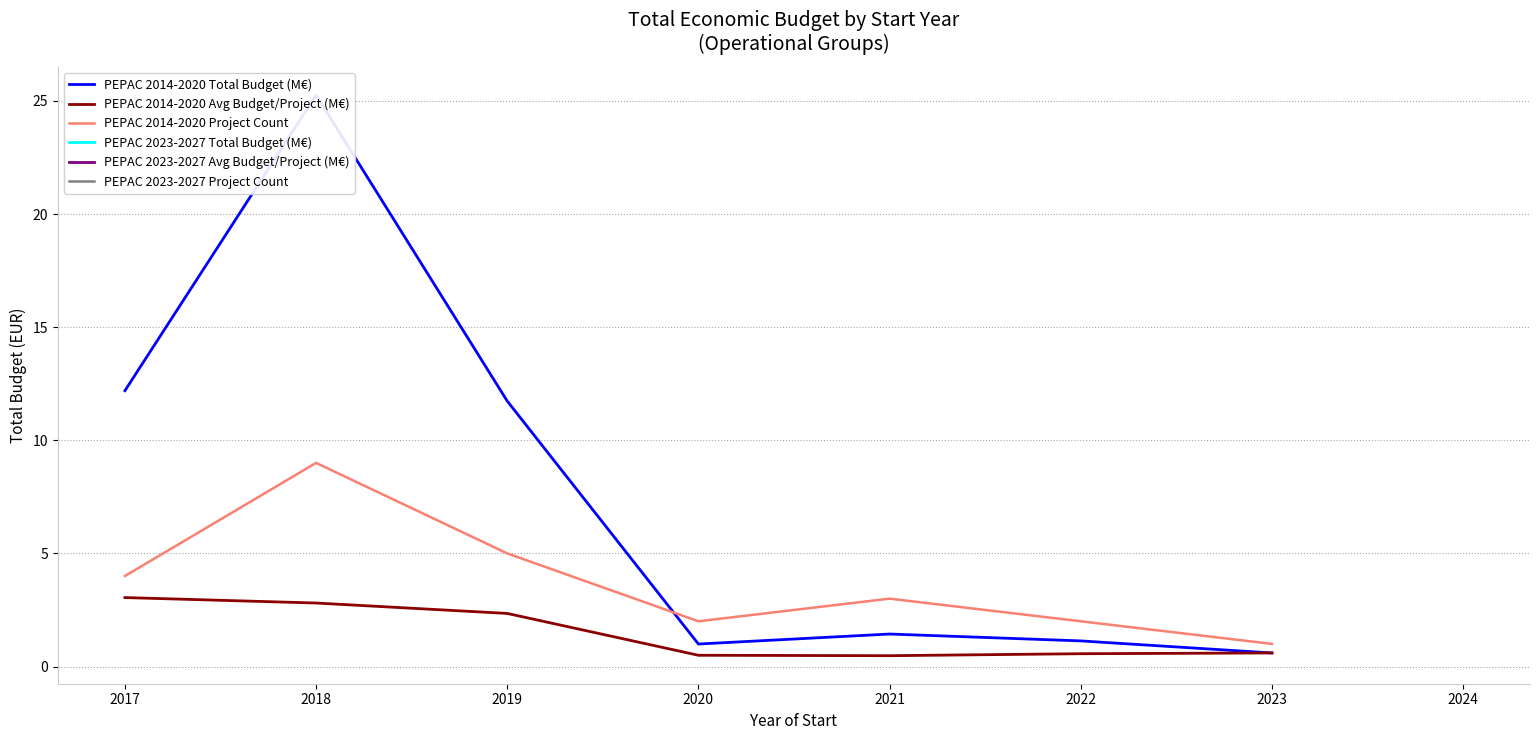

Which series has the largest range (max minus min)?

PEPAC 2014-2020 Total Budget (M€)